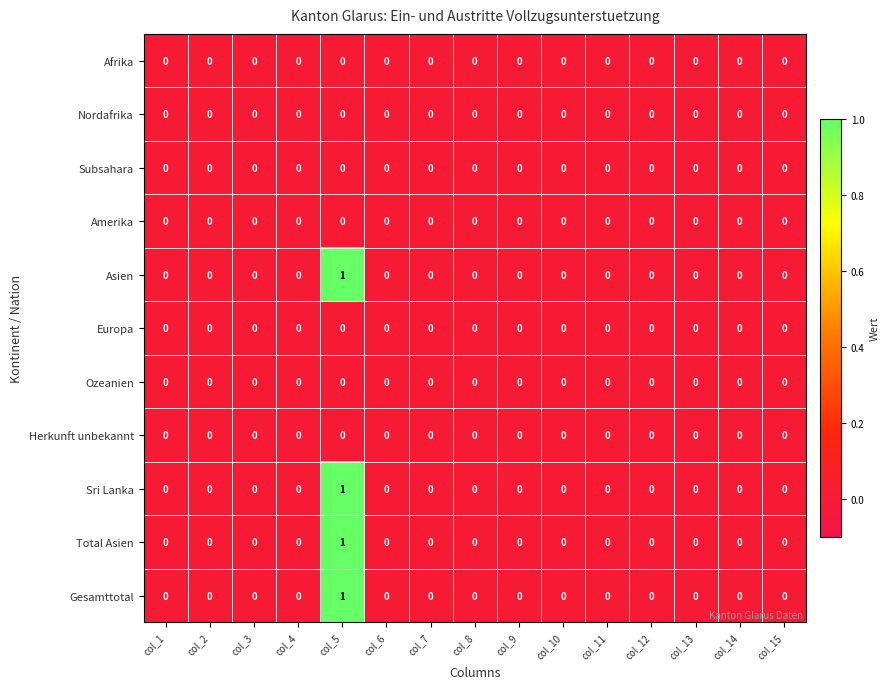

How many series are shown in this chart?

11